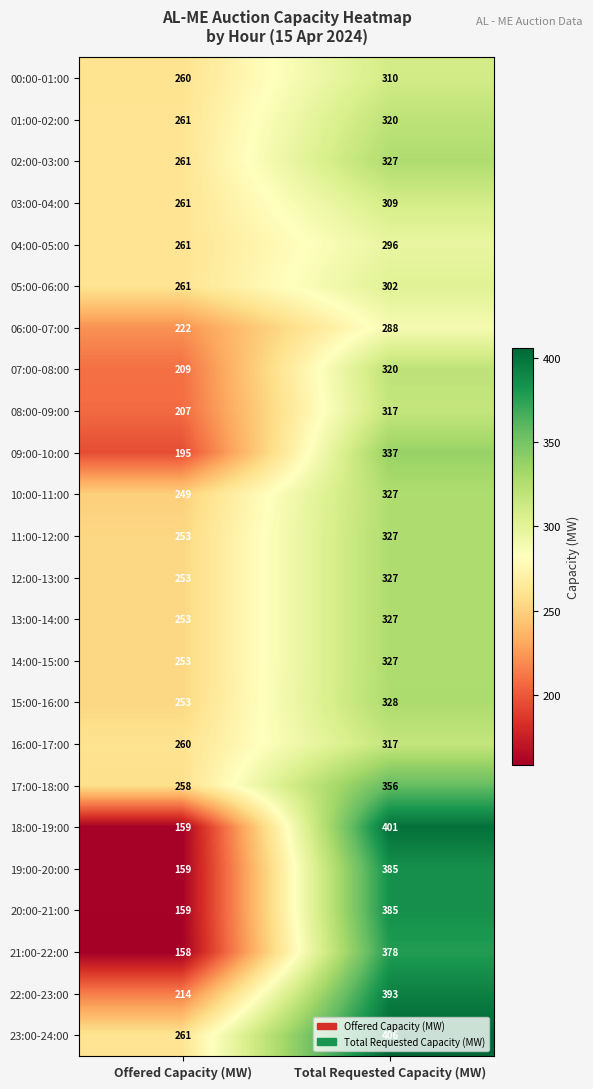

The value of 22:00-23:00 at Total Requested Capacity (MW) is 393. True or false?

True